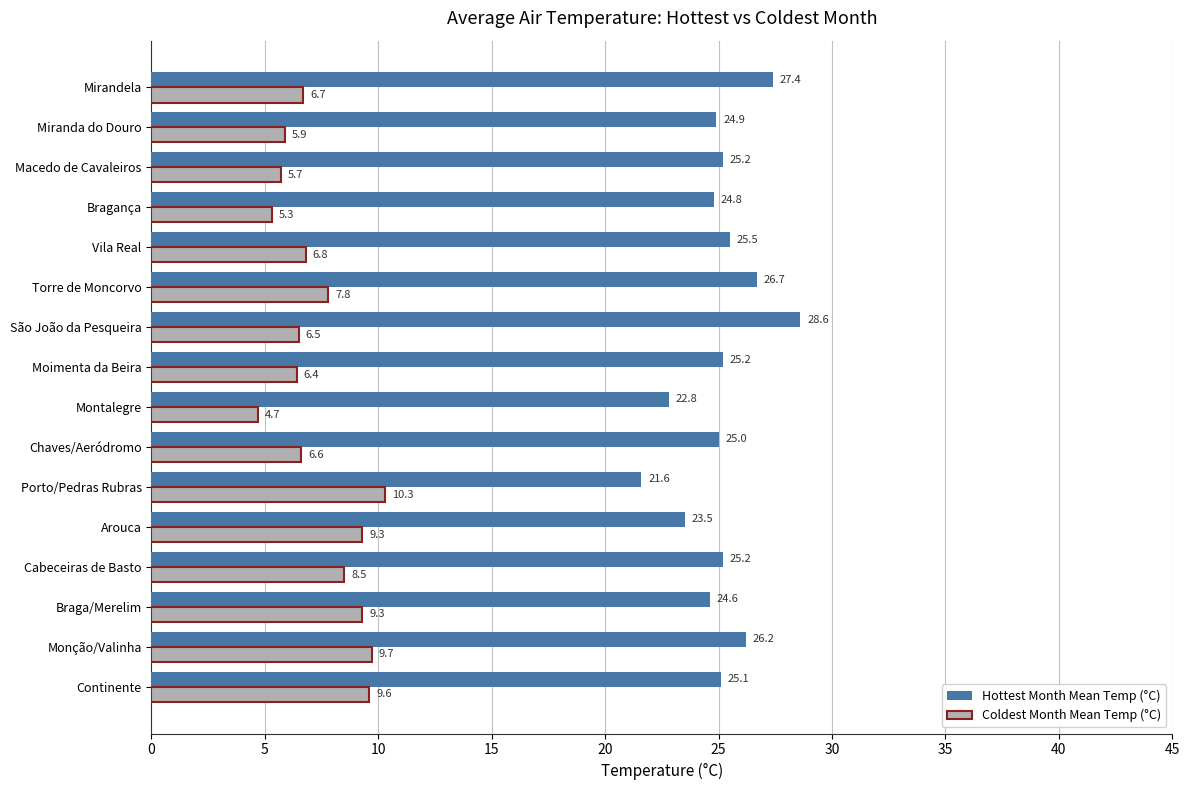

Rank the series at Torre de Moncorvo from lowest to highest value.

Coldest Month Mean Temp (°C), Hottest Month Mean Temp (°C)